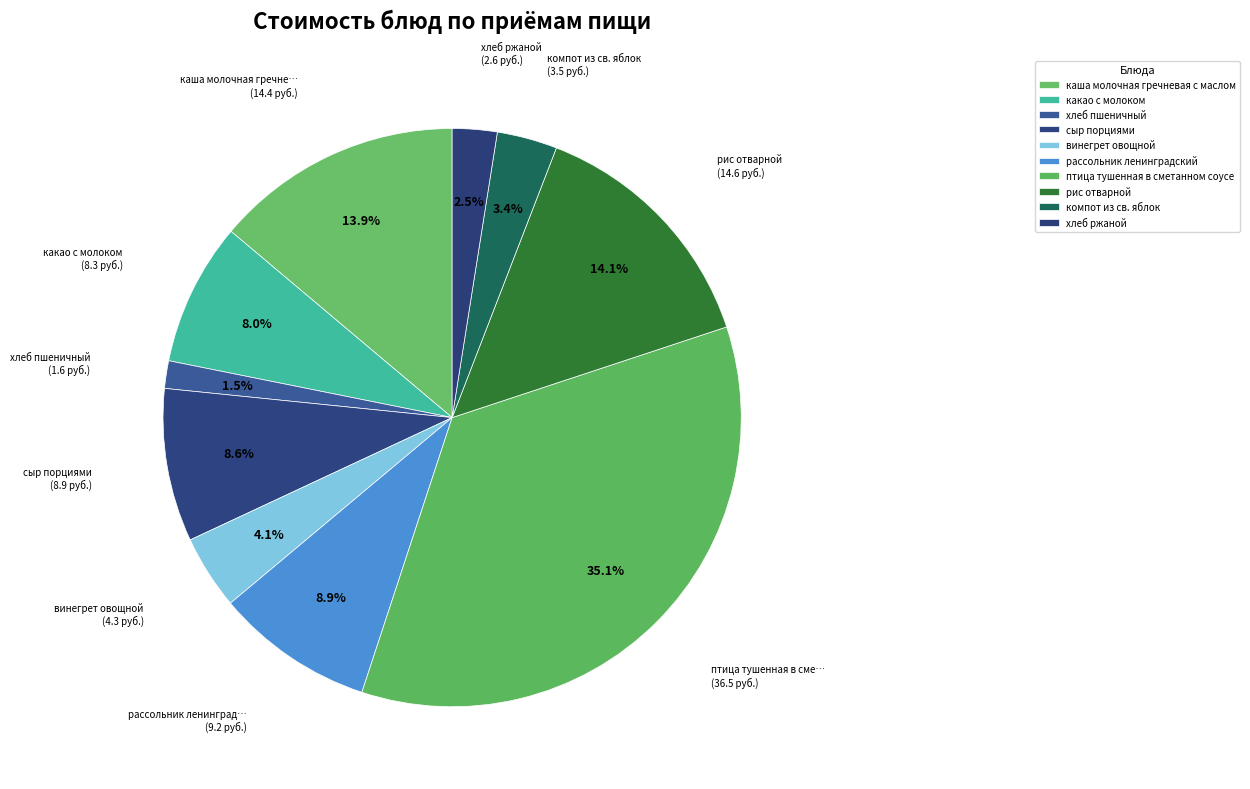

How many slices are in this pie chart?

10